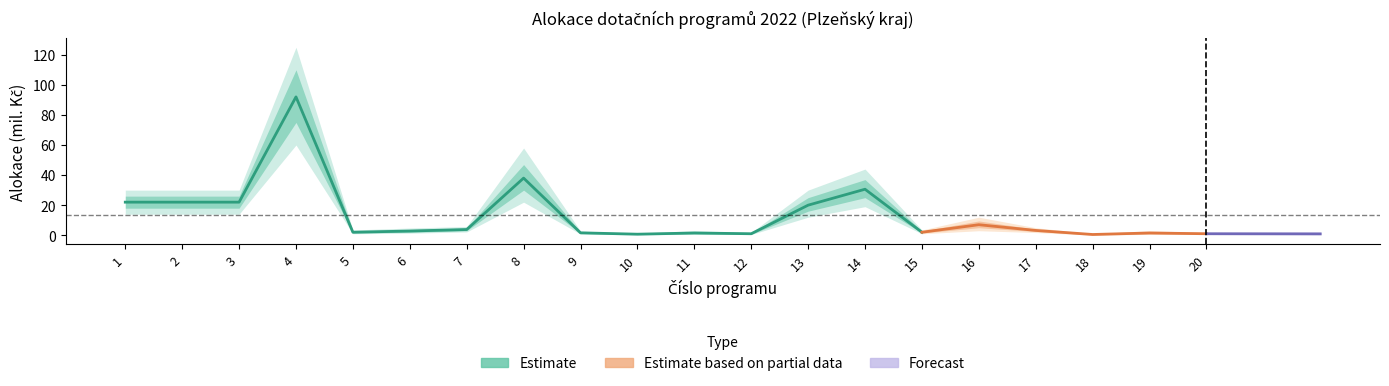

The chart shows a value of 22.0 at 3. True or false?

True